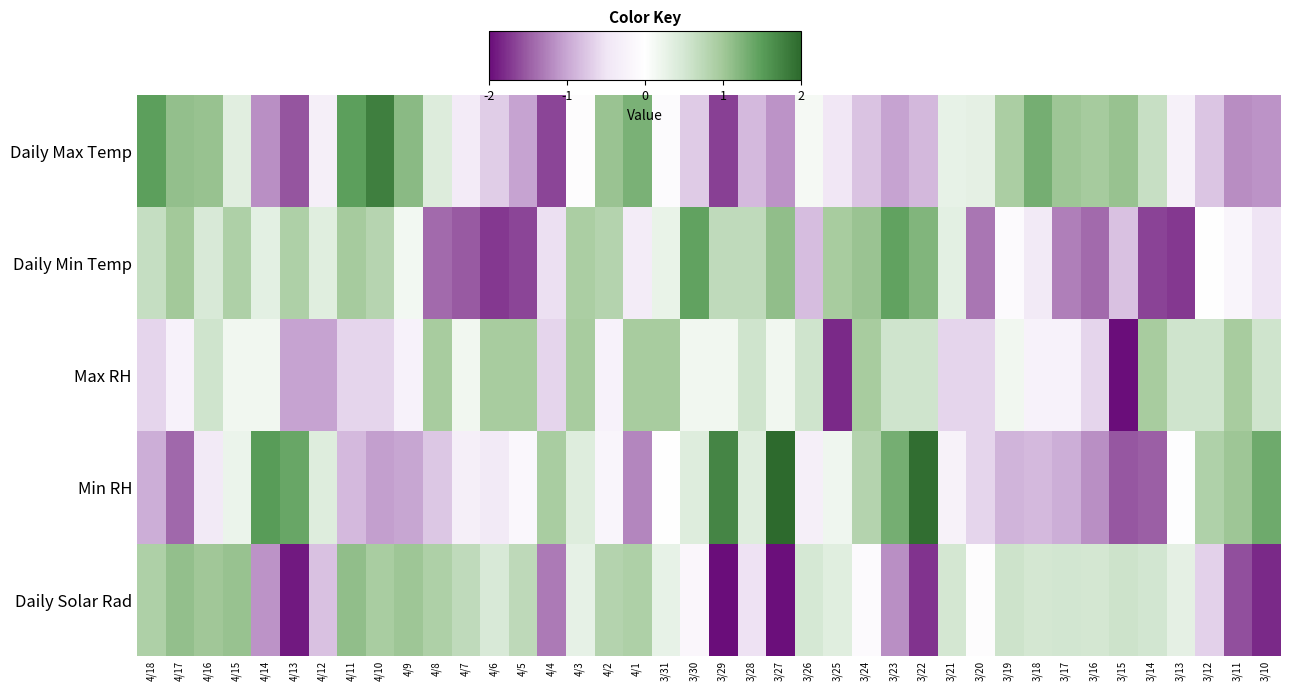

At how many categories does at least one series exceed 0?

40